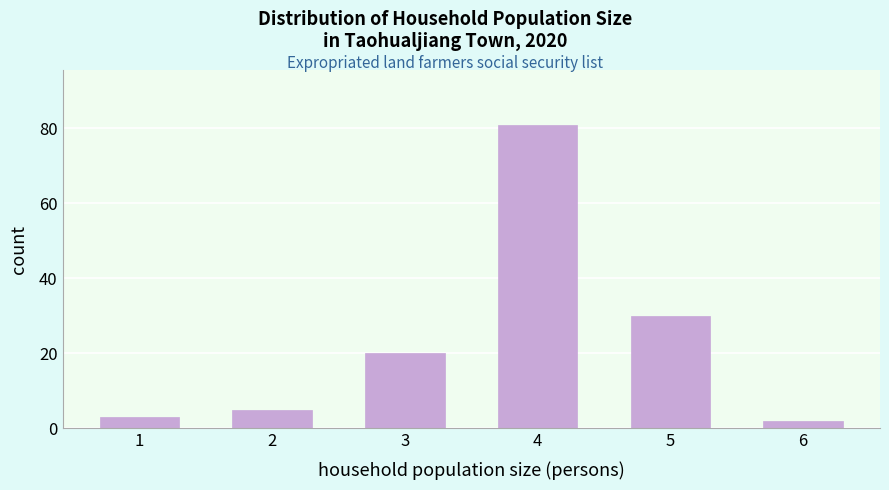

Reading left to right, transcribe all the data shown in this chart.

1=3	2=5	3=20	4=81	5=30	6=2